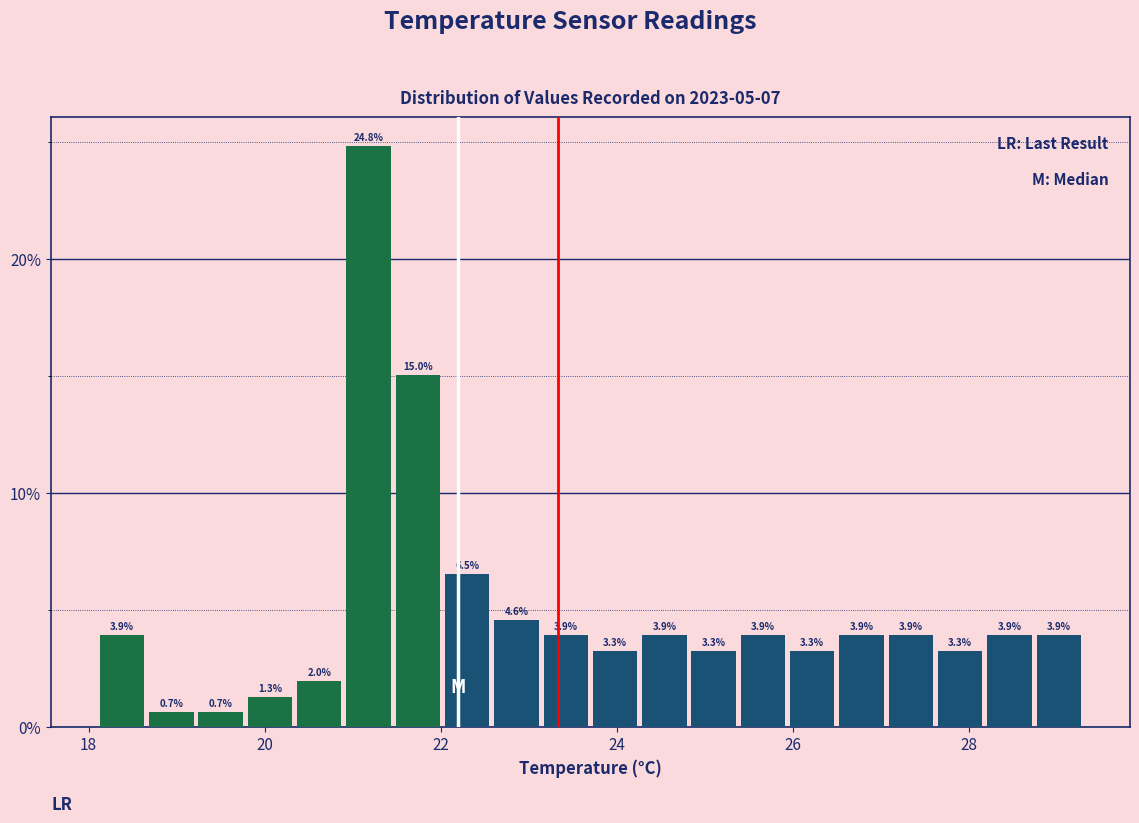

Around what value on the x-axis is the tallest bar? Give the approximate position of its centre, as read against the axis.

21.2